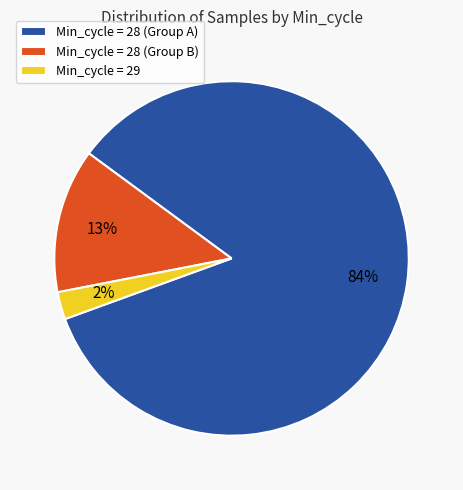

To the nearest percent, what percentage of the pie is Min_cycle = 28 (Group B)?

13%